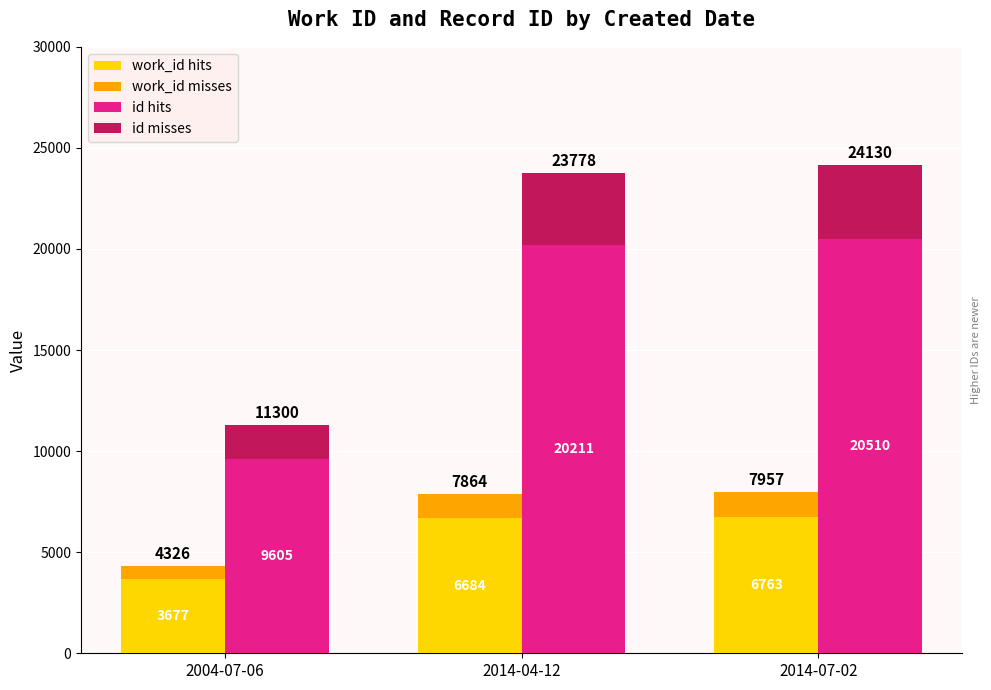

Which series has the largest total across all categories?

id hits